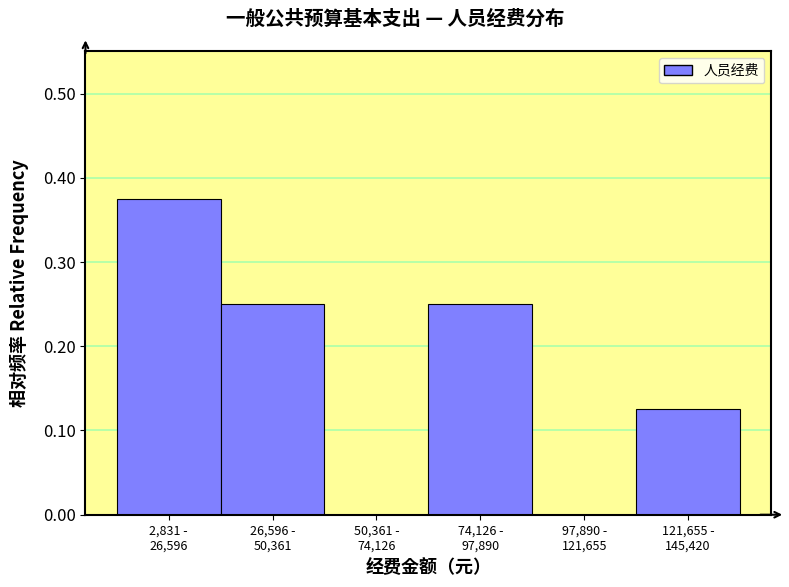

What is the sum of all values?

1.0